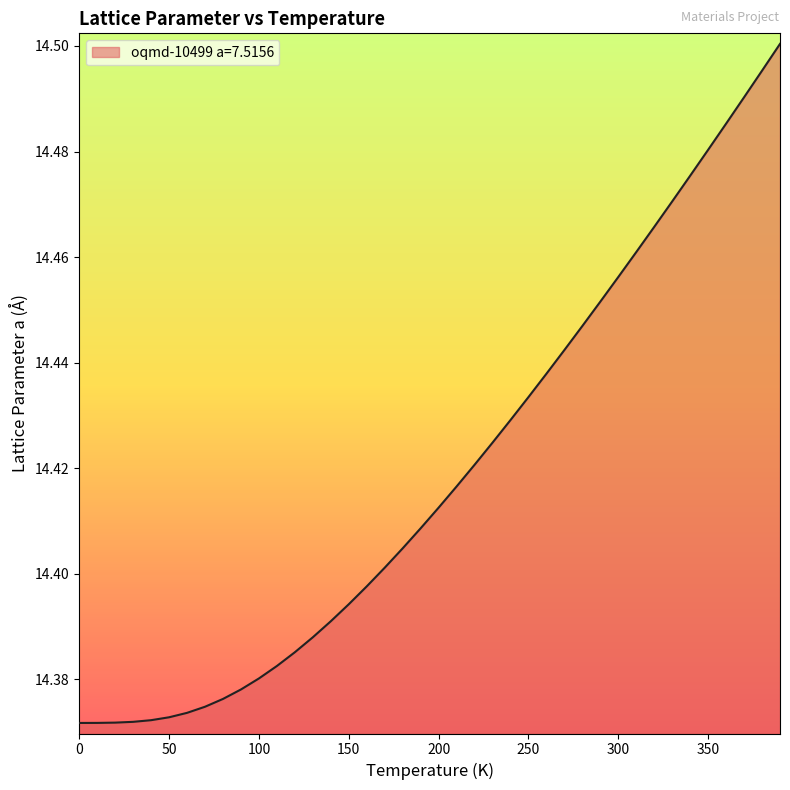

Reading right to left, list all the values displayed in this chart.

14.5	14.5	14.5	14.5	14.5	14.5	14.5	14.5	14.5	14.5	14.5	14.4	14.4	14.4	14.4	14.4	14.4	14.4	14.4	14.4	14.4	14.4	14.4	14.4	14.4	14.4	14.4	14.4	14.4	14.4	14.4	14.4	14.4	14.4	14.4	14.4	14.4	14.4	14.4	14.4